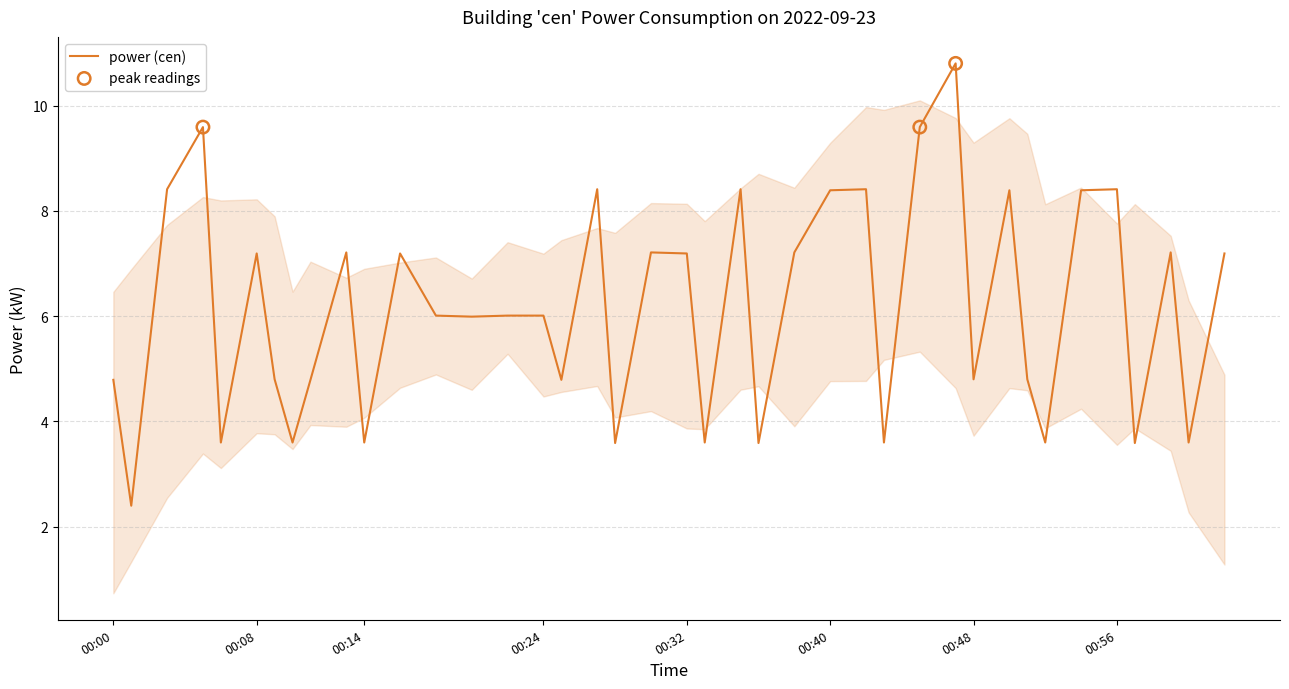

What is the greatest value displayed?

10.8